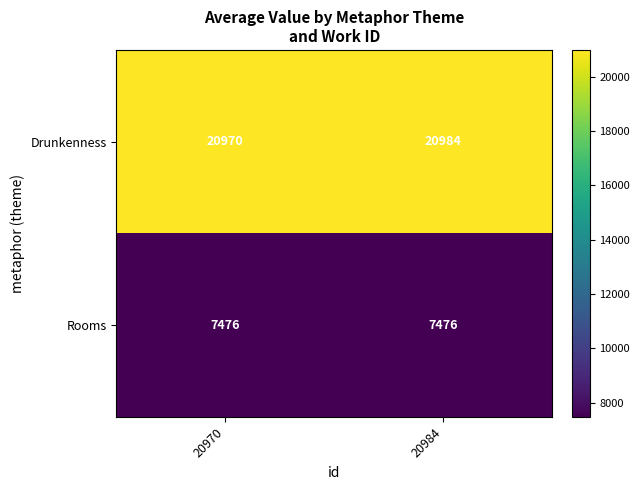

What is the sum of all Rooms values?

14952